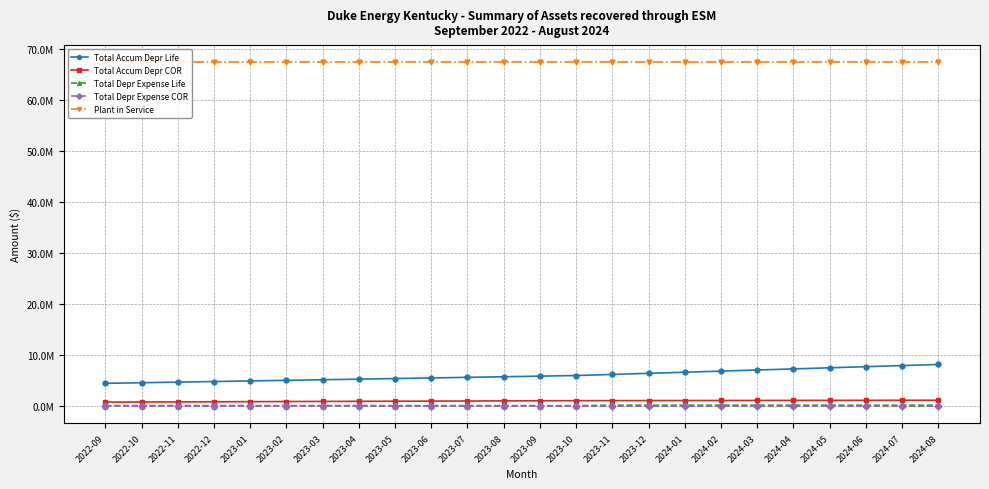

Reading left to right, list all the values displayed in this chart.

Total Accum Depr Life: 2022-09=4495866.3	2022-10=4613310.8	2022-11=4730755.4	2022-12=4848199.9	2023-01=4965644.5	2023-02=5083089.0	2023-03=5200533.6	2023-04=5317978.1	2023-05=5435422.7	2023-06=5552867.2	2023-07=5670311.7	2023-08=5787756.3	2023-09=5905200.8	2023-10=6022645.4	2023-11=6239552.5	2023-12=6456459.7	2024-01=6673366.8	2024-02=6890274.0	2024-03=7107181.1	2024-04=7324088.3	2024-05=7540995.4	2024-06=7757902.6	2024-07=7974809.7	2024-08=8191716.9
Total Accum Depr COR: 2022-09=817430.2	2022-10=838783.8	2022-11=860137.3	2022-12=881490.9	2023-01=902844.4	2023-02=924198.0	2023-03=945551.6	2023-04=966905.1	2023-05=988258.7	2023-06=1009612.2	2023-07=1030965.8	2023-08=1052319.3	2023-09=1073672.9	2023-10=1095026.4	2023-11=1104017.4	2023-12=1113008.4	2024-01=1121999.3	2024-02=1130990.3	2024-03=1139981.3	2024-04=1148972.3	2024-05=1157963.2	2024-06=1166954.2	2024-07=1175945.2	2024-08=1184936.1
Total Depr Expense Life: 2022-09=117444.5	2022-10=117444.5	2022-11=117444.5	2022-12=117444.5	2023-01=117444.5	2023-02=117444.5	2023-03=117444.5	2023-04=117444.5	2023-05=117444.5	2023-06=117444.5	2023-07=117444.5	2023-08=117444.5	2023-09=117444.5	2023-10=117444.5	2023-11=216907.2	2023-12=216907.2	2024-01=216907.2	2024-02=216907.2	2024-03=216907.2	2024-04=216907.2	2024-05=216907.2	2024-06=216907.2	2024-07=216907.2	2024-08=216907.2
Total Depr Expense COR: 2022-09=21353.6	2022-10=21353.6	2022-11=21353.6	2022-12=21353.6	2023-01=21353.6	2023-02=21353.6	2023-03=21353.6	2023-04=21353.6	2023-05=21353.6	2023-06=21353.6	2023-07=21353.6	2023-08=21353.6	2023-09=21353.6	2023-10=21353.6	2023-11=8991.0	2023-12=8991.0	2024-01=8991.0	2024-02=8991.0	2024-03=8991.0	2024-04=8991.0	2024-05=8991.0	2024-06=8991.0	2024-07=8991.0	2024-08=8991.0
Plant in Service: 2022-09=67432275.2	2022-10=67432275.2	2022-11=67432275.2	2022-12=67432275.2	2023-01=67432275.2	2023-02=67432275.2	2023-03=67432275.2	2023-04=67432275.2	2023-05=67432275.2	2023-06=67432275.2	2023-07=67432275.2	2023-08=67432275.2	2023-09=67432275.2	2023-10=67432275.2	2023-11=67432275.2	2023-12=67432275.2	2024-01=67432275.2	2024-02=67432275.2	2024-03=67432275.2	2024-04=67432275.2	2024-05=67432275.2	2024-06=67432275.2	2024-07=67432275.2	2024-08=67432275.2